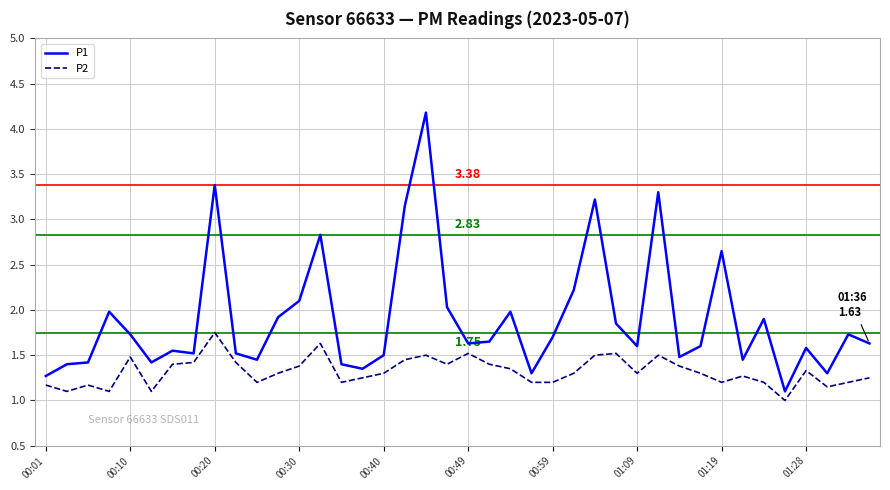

Which series has the largest range (max minus min)?

P1